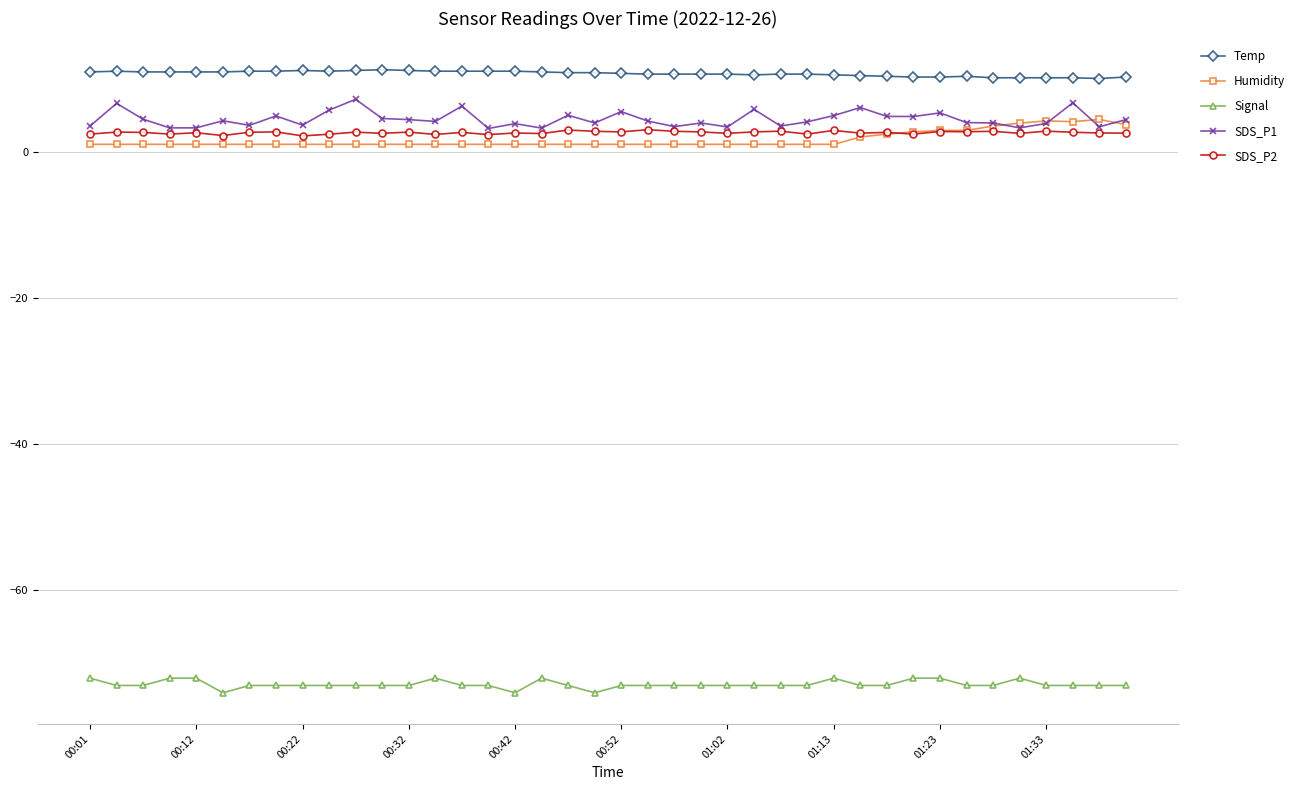

What is the greatest value displayed?

11.2